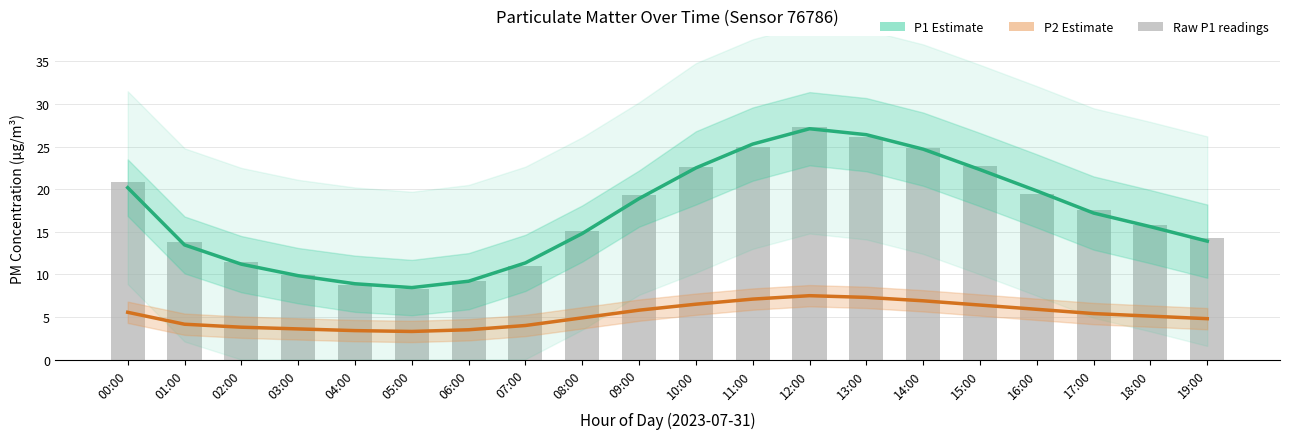

Which has a higher value, 18:00 or 12:00?

12:00